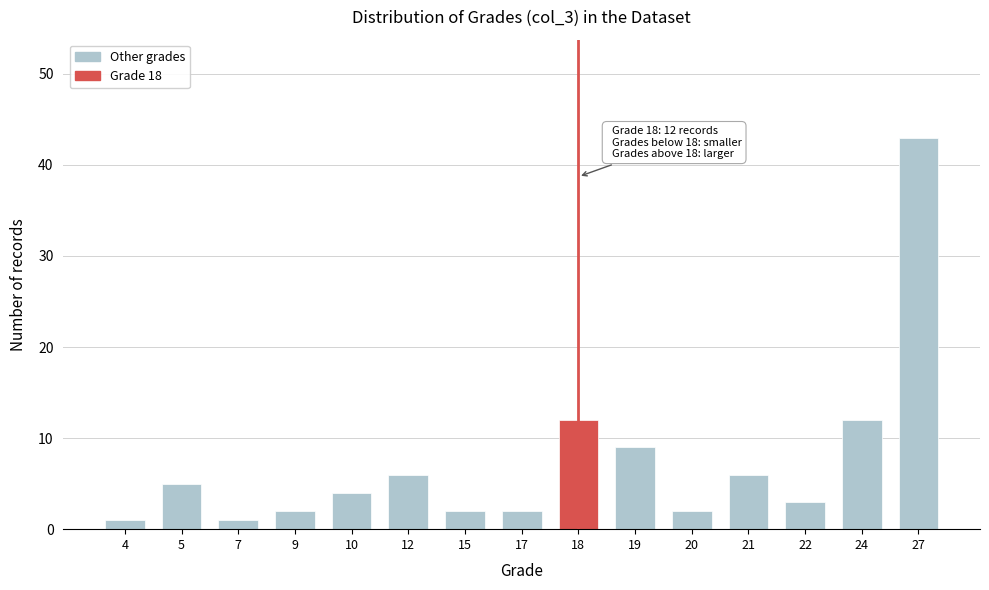

Reading left to right, transcribe all the data shown in this chart.

4=1	5=5	7=1	9=2	10=4	12=6	15=2	17=2	18=12	19=9	20=2	21=6	22=3	24=12	27=43